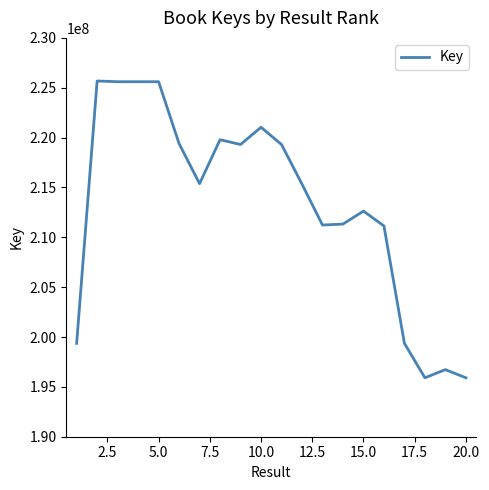

What is the maximum value shown in the chart?

225675859